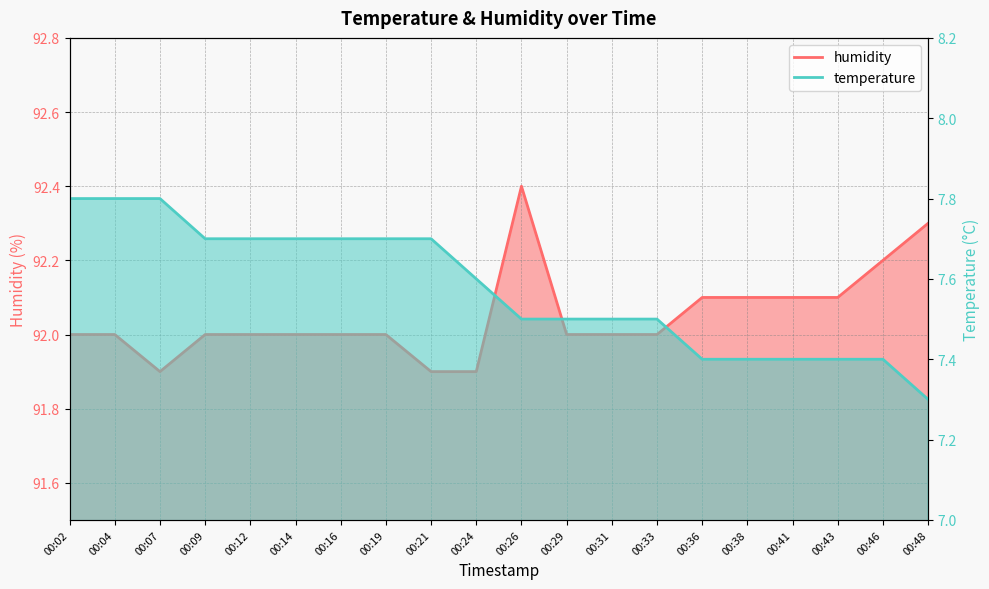

What is the approximate value of temperature at 00:14?

7.7